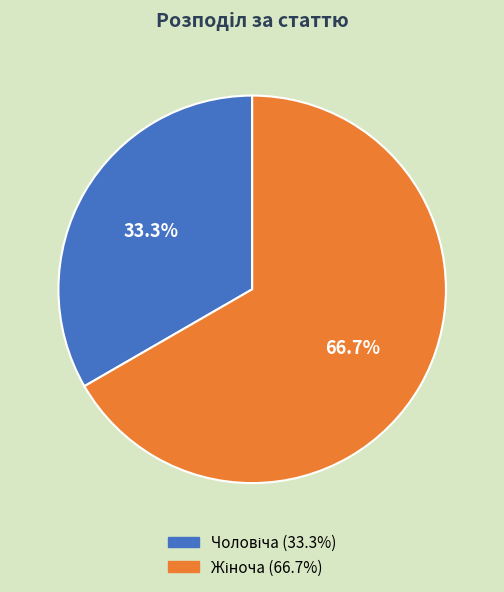

Does any single category account for the majority?

Yes